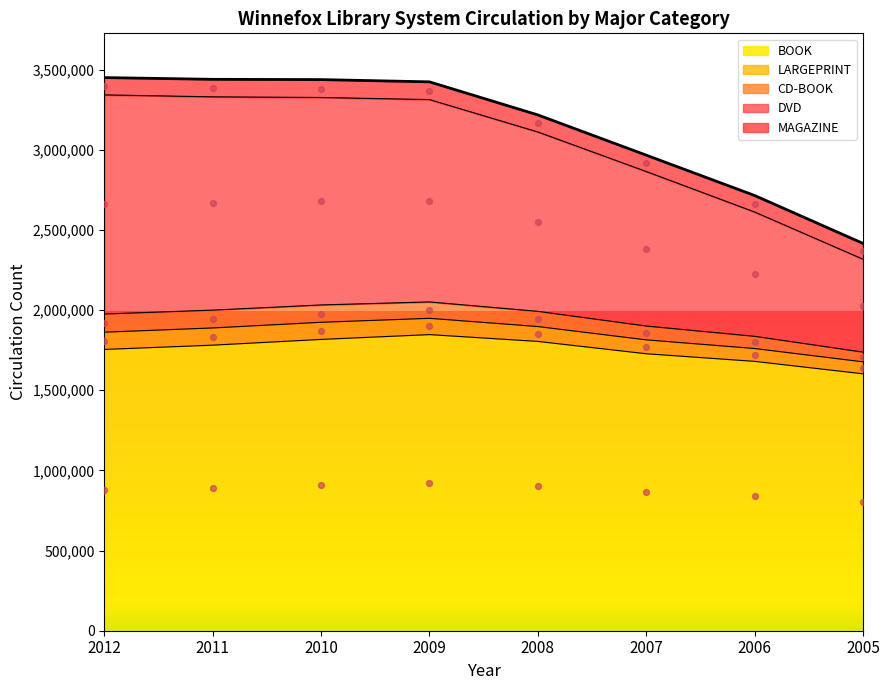

Which series contains the lowest Y value?

BOOK